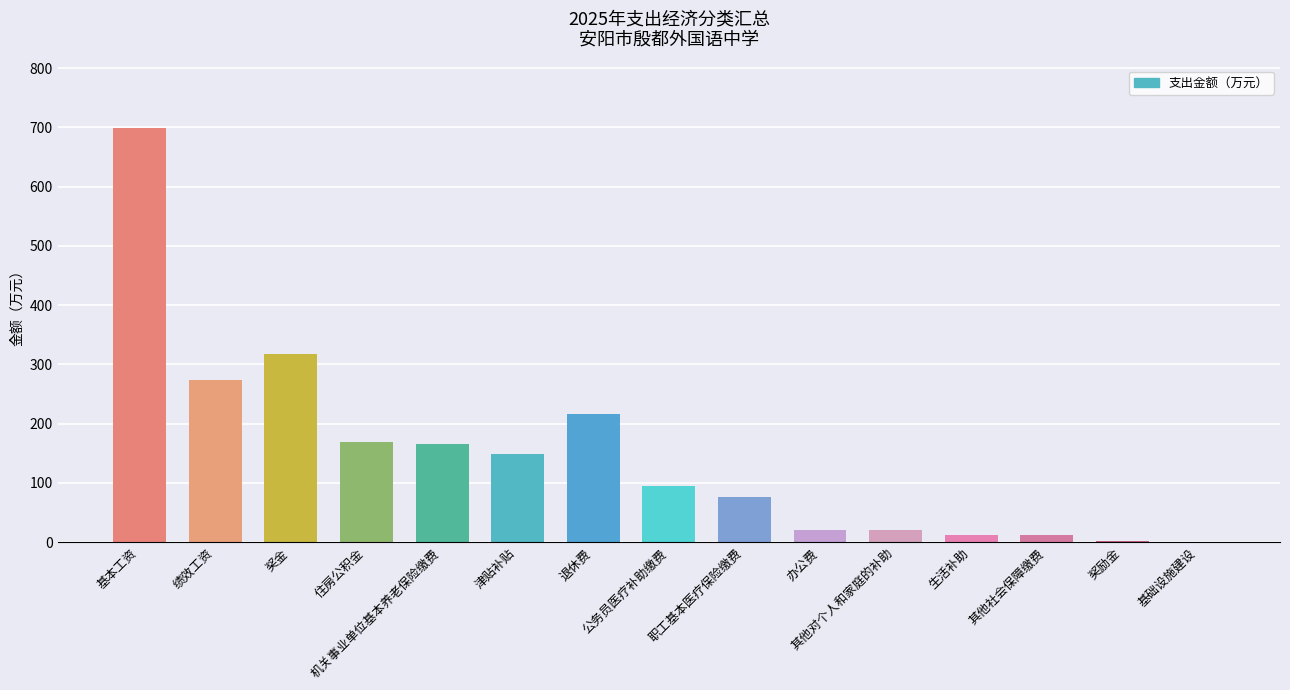

At which label does the data first exceed 94?

基本工资